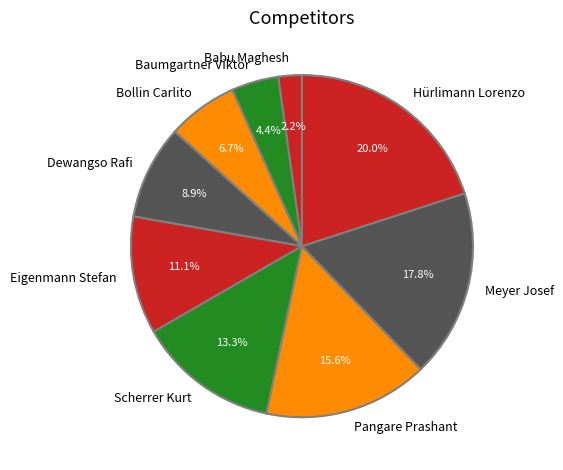

Is it true that Meyer Josef is 18% of the pie?

True